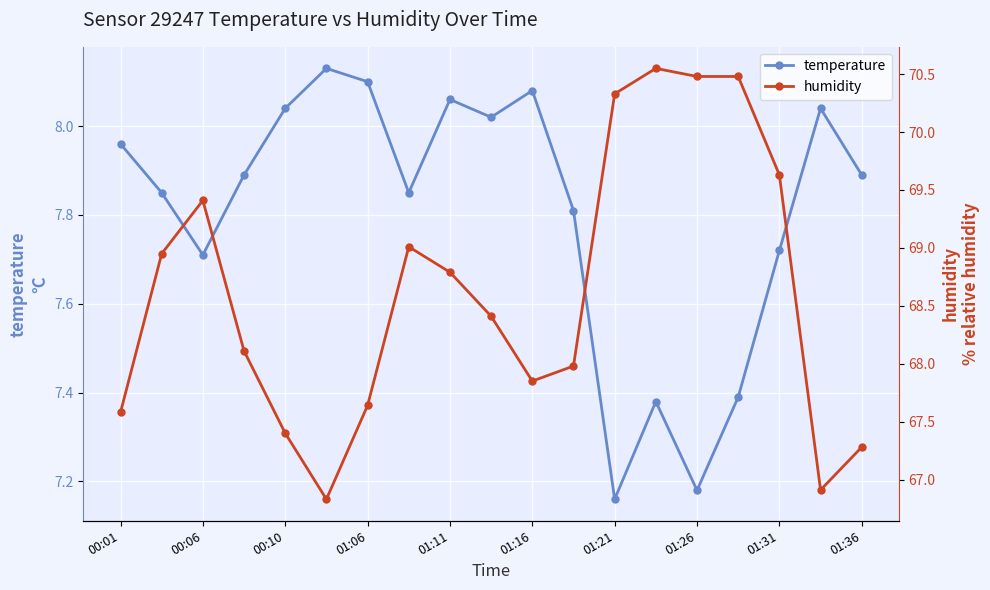

What is the value of the temperature point at the 6th from the left?

8.1